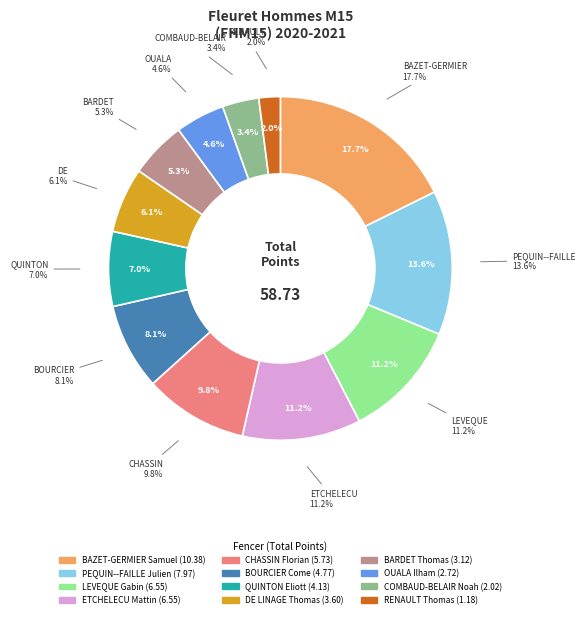

To the nearest percent, what percentage of the pie is BARDET Thomas?

5%